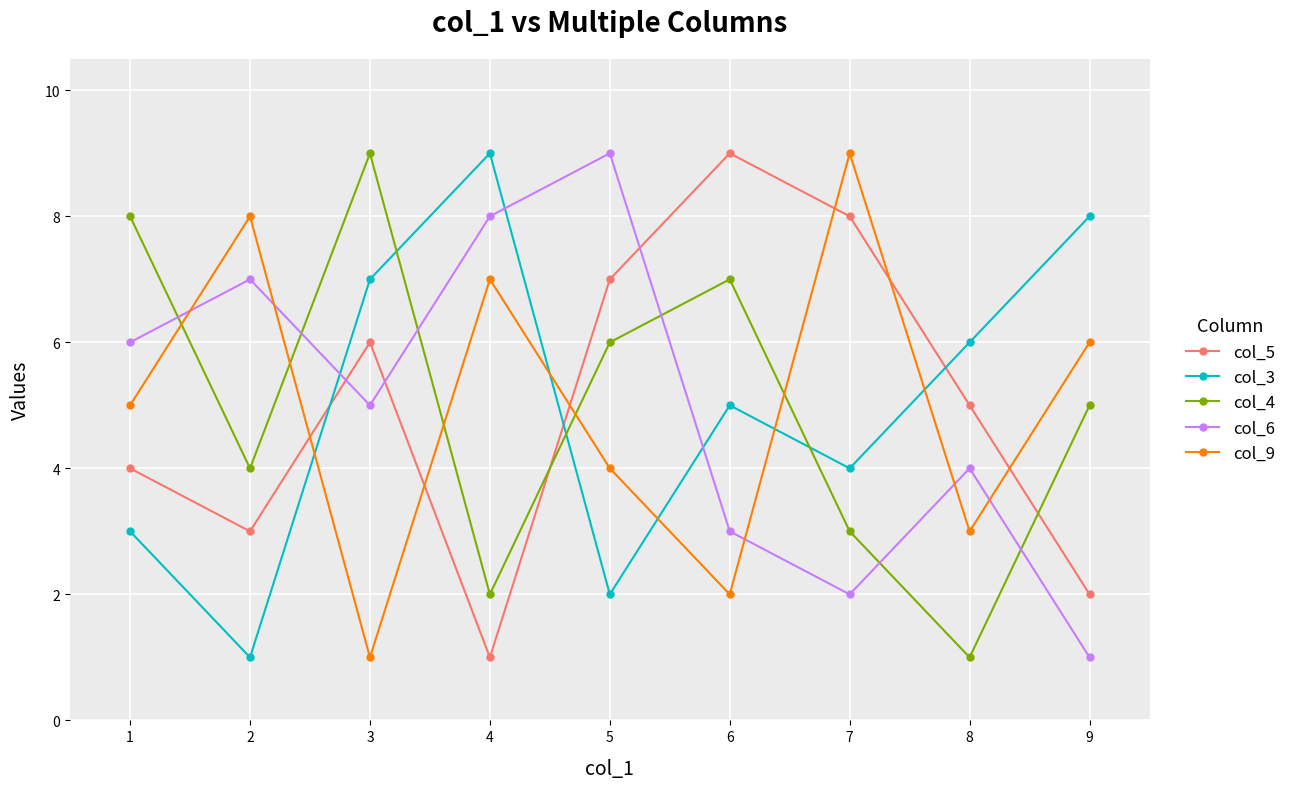

Reading left to right, list all the values displayed in this chart.

col_5: 1=4	2=3	3=6	4=1	5=7	6=9	7=8	8=5	9=2
col_3: 1=3	2=1	3=7	4=9	5=2	6=5	7=4	8=6	9=8
col_4: 1=8	2=4	3=9	4=2	5=6	6=7	7=3	8=1	9=5
col_6: 1=6	2=7	3=5	4=8	5=9	6=3	7=2	8=4	9=1
col_9: 1=5	2=8	3=1	4=7	5=4	6=2	7=9	8=3	9=6